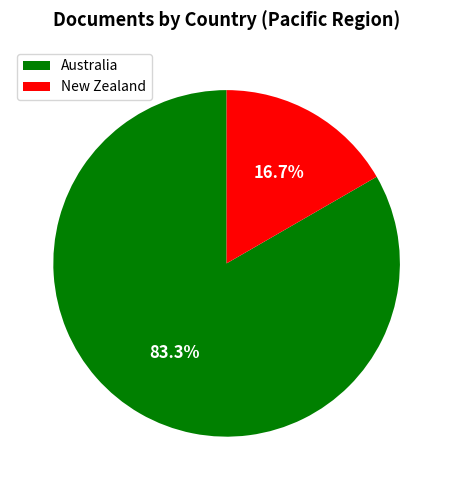

Does any single category account for the majority?

Yes